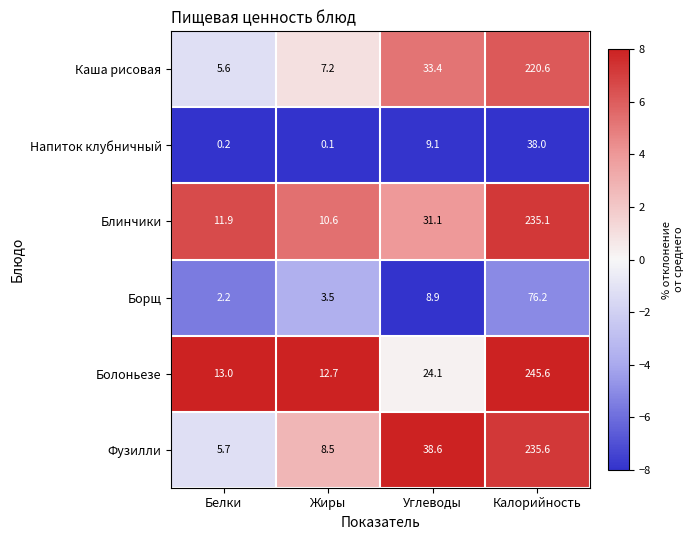

Is it true that Каша рисовая equals 9.8 at Белки?

False